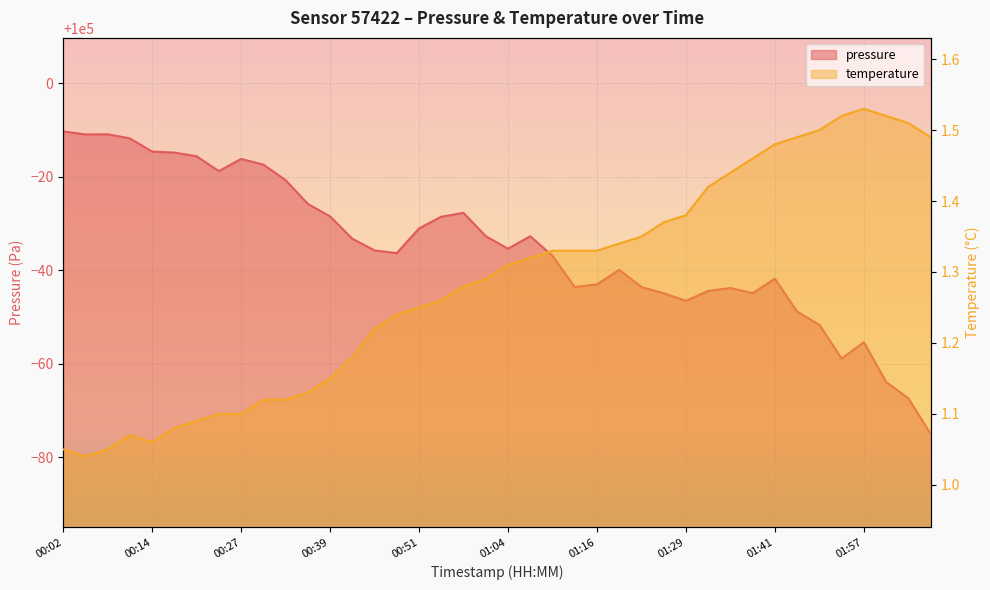

Where is the first local minimum for pressure?

00:05